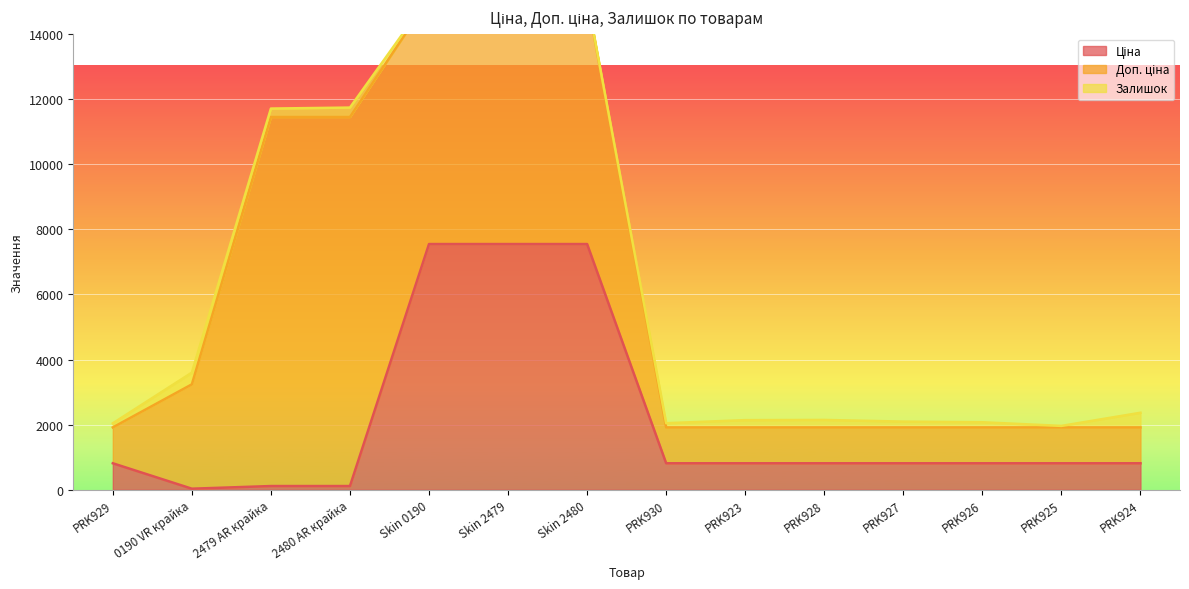

What is the label of the 10th point from the right?

Skin 0190